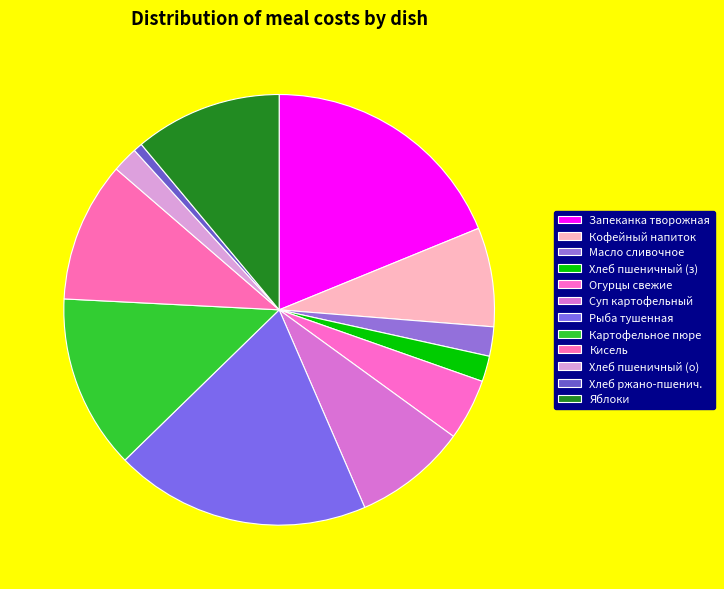

To the nearest percent, what is the average slice percentage?

8%